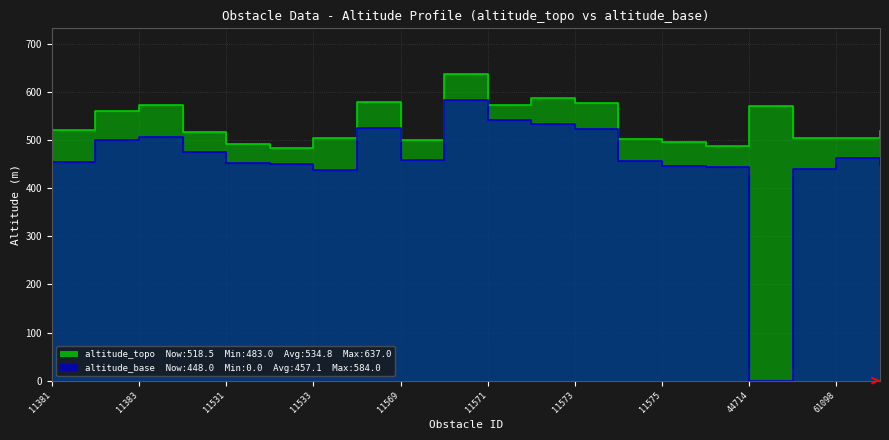

At how many categories does at least one series exceed 321?

20